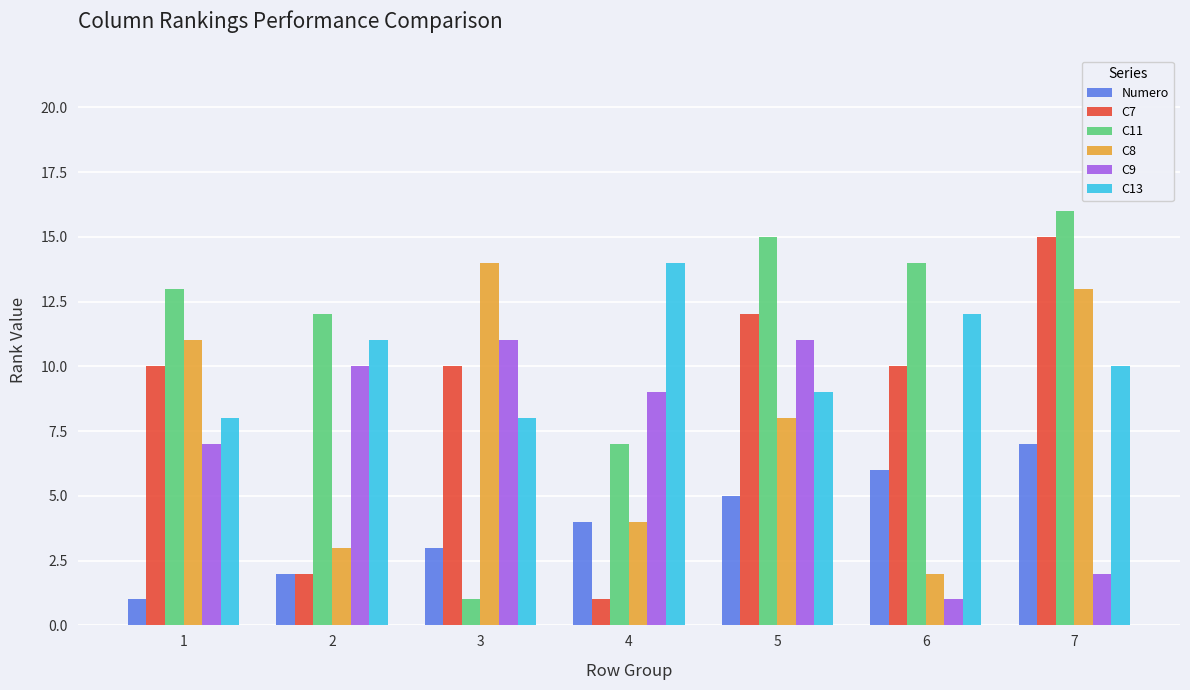

What is the sum of all C11 values?

78